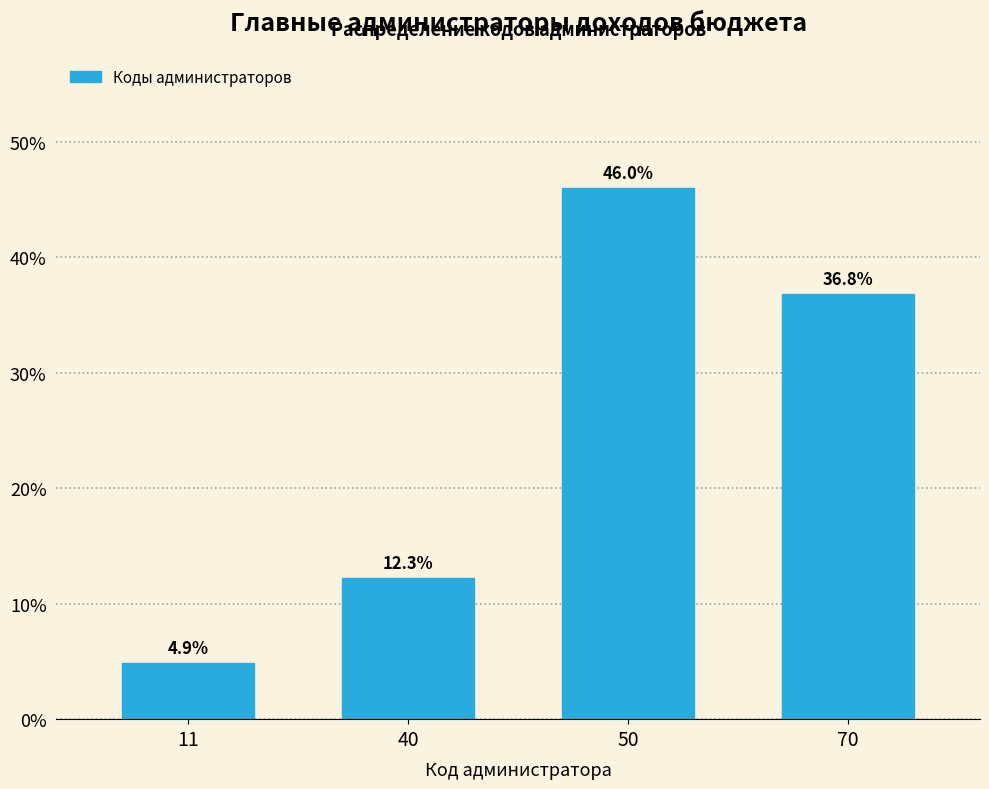

Reading left to right, extract all data points from this chart.

11=4.9	40=12.3	50=46.0	70=36.8